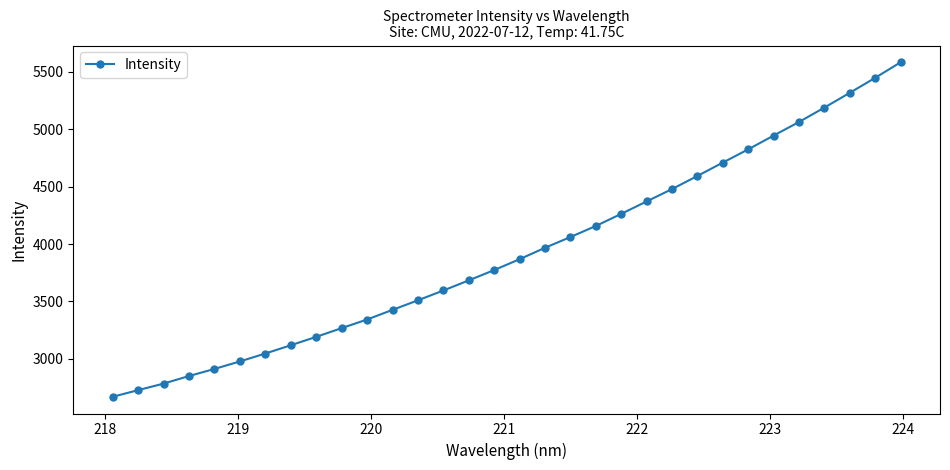

How many series are shown in this chart?

1